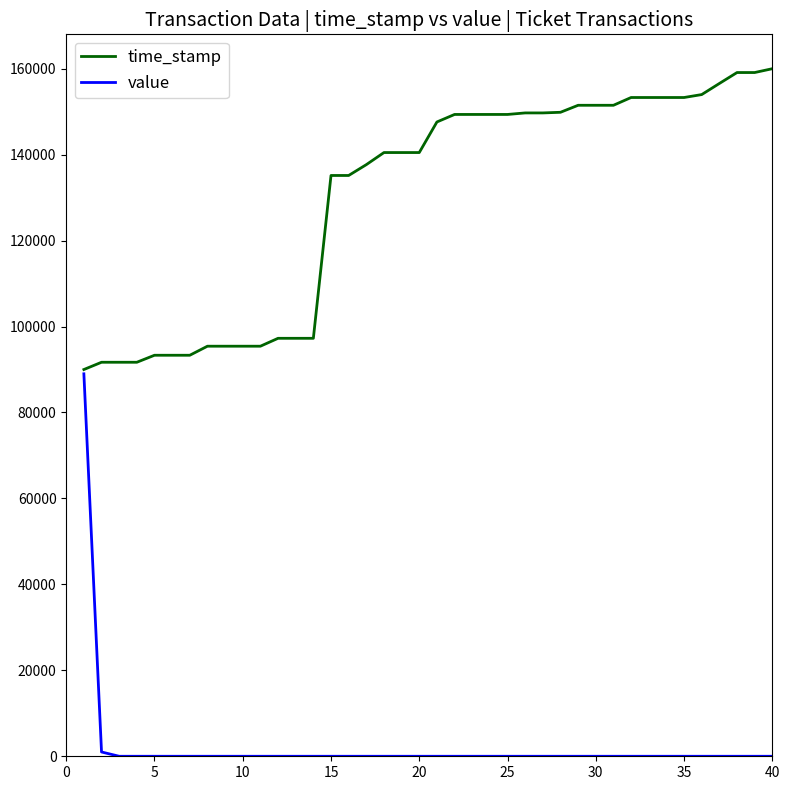

Does the chart display data point markers on the line(s)?

No